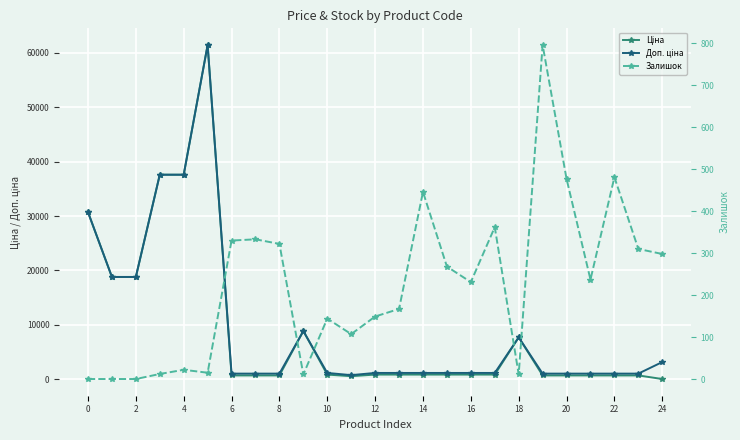

What is the spread (max minus min) of values at 22?

640.0